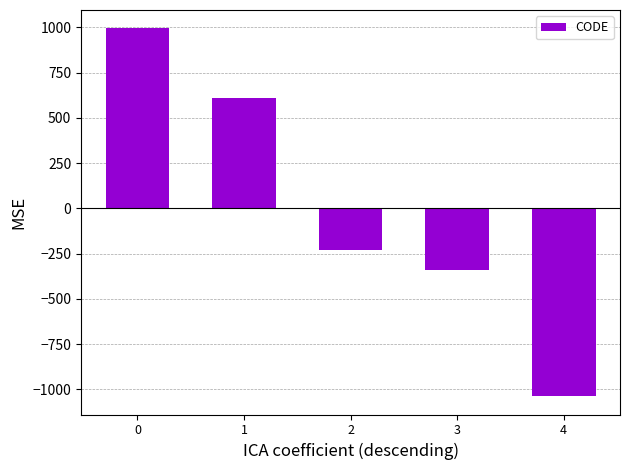

How many values are above zero?

2